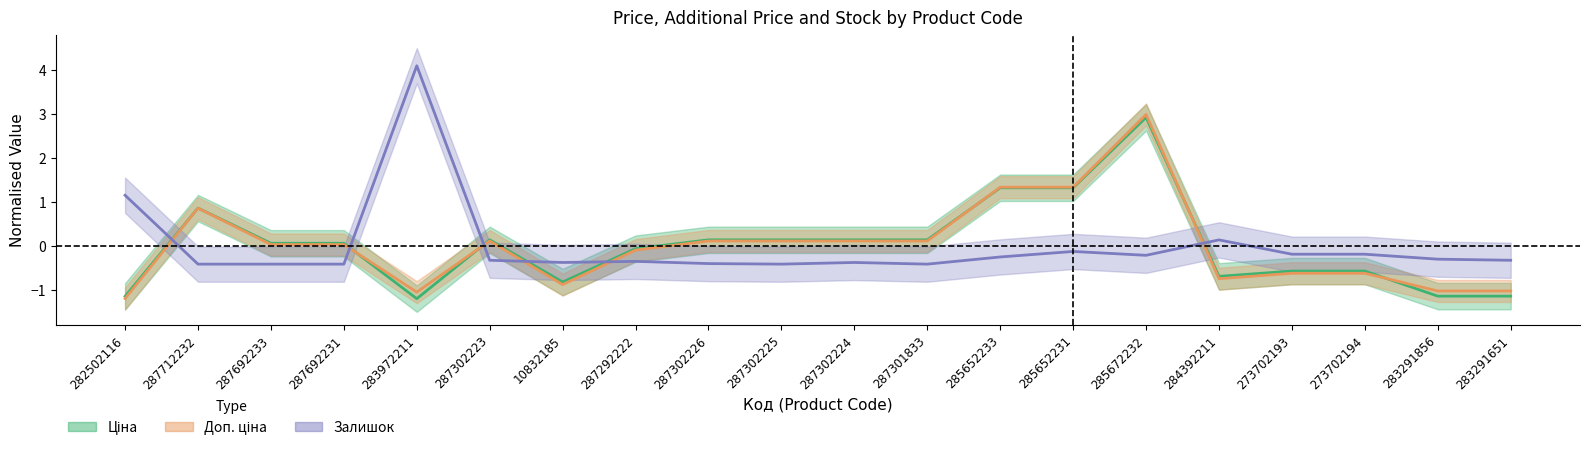

Between 287302224 and 273702194, which series saw the biggest shift?

Доп. ціна